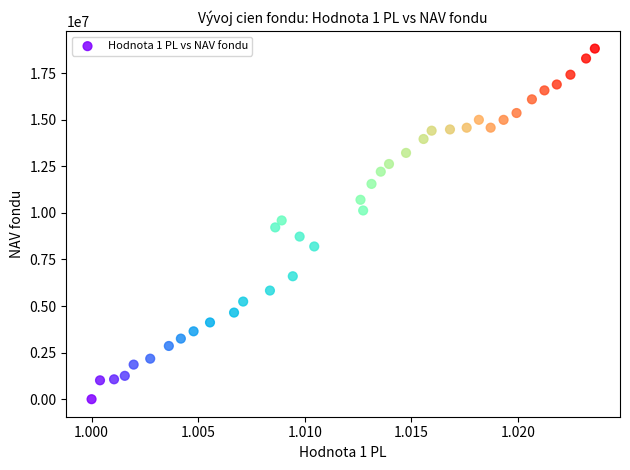

What is the range of Y values (max minus min)?

18821149.9